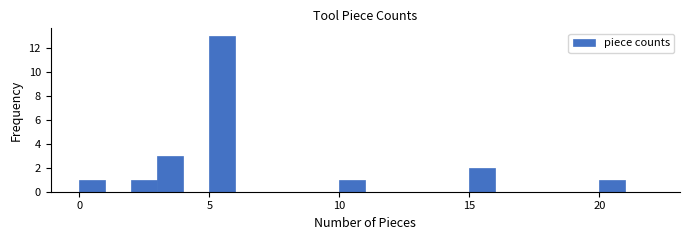

Around what value on the x-axis is the tallest bar? Give the approximate position of its centre, as read against the axis.

5.5